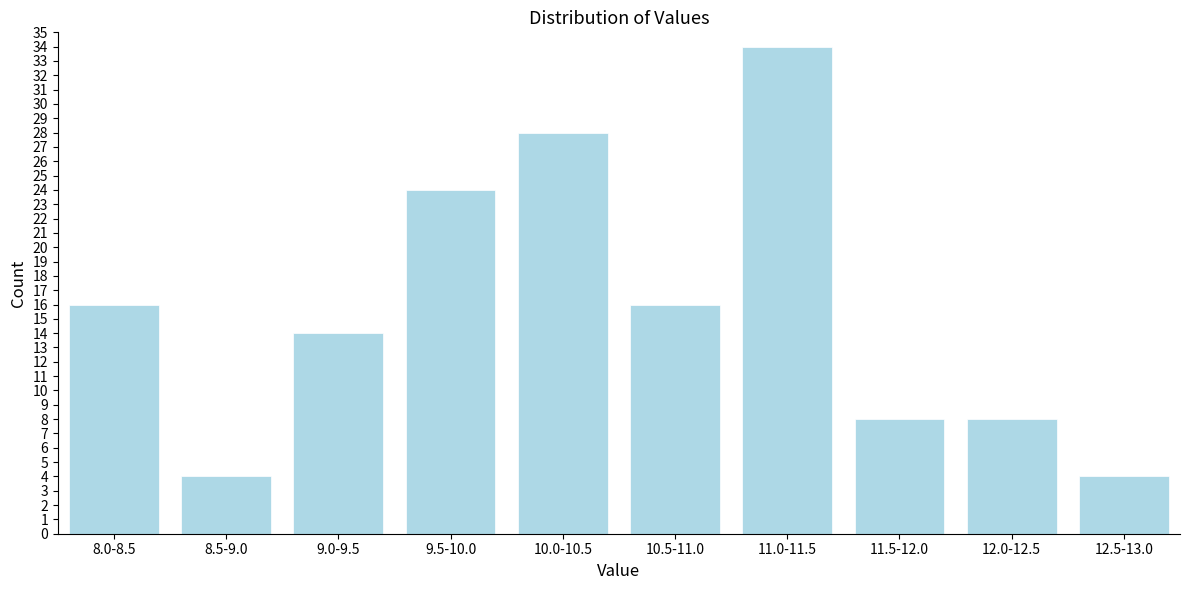

Reading right to left, what are all the values shown in this chart?

12.5-13.0=4	12.0-12.5=8	11.5-12.0=8	11.0-11.5=34	10.5-11.0=16	10.0-10.5=28	9.5-10.0=24	9.0-9.5=14	8.5-9.0=4	8.0-8.5=16